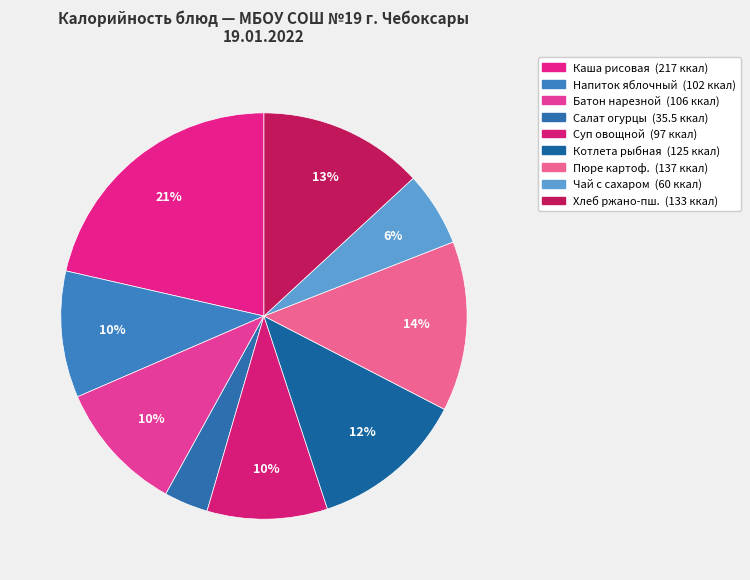

Does any single category account for the majority?

No